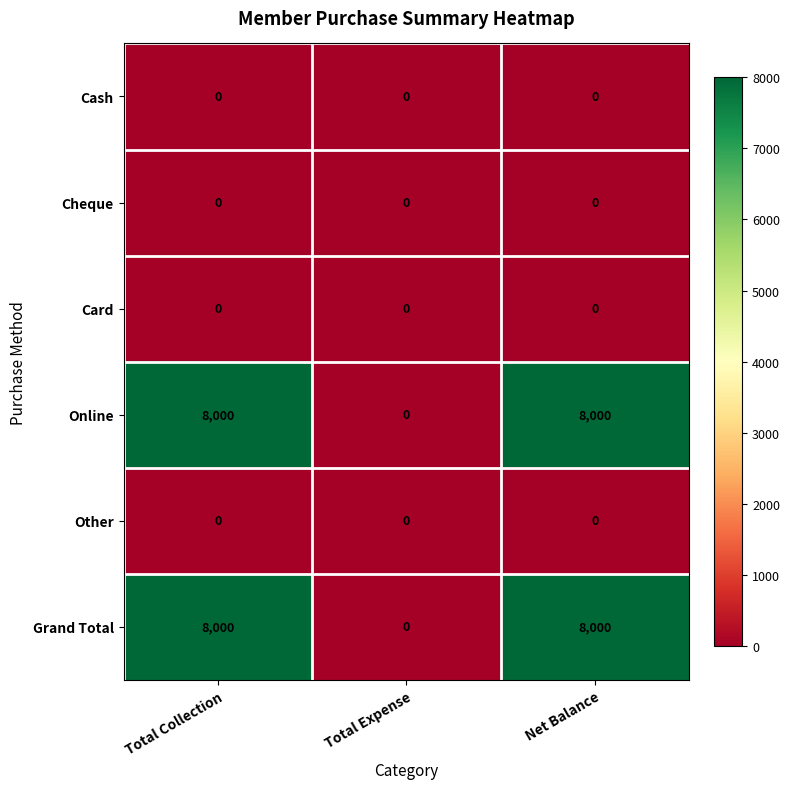

What is the difference between the highest and lowest values at Net Balance?

8000